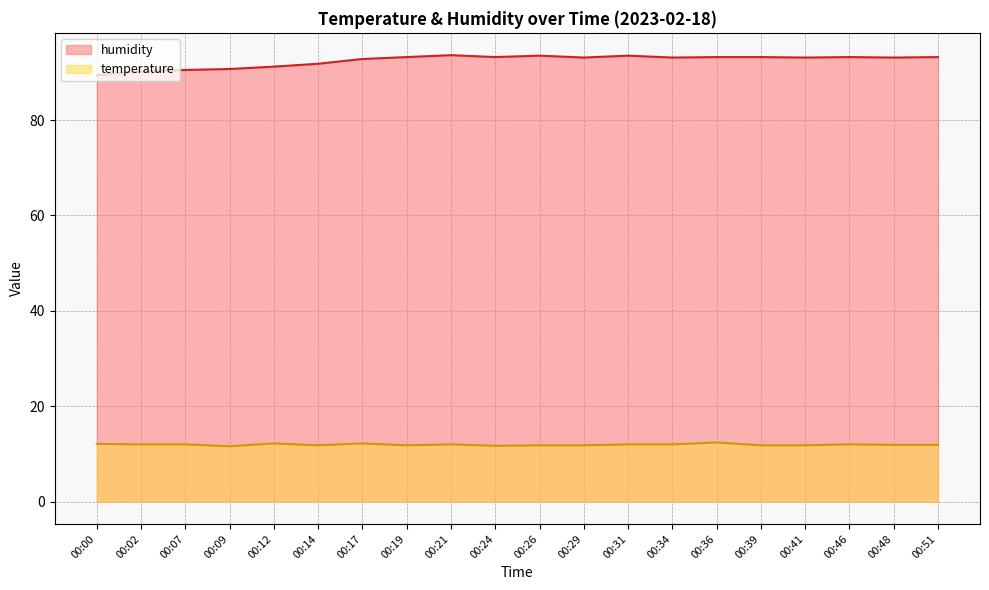

What is the difference between the temperature values at 00:36 and 00:00?

0.3